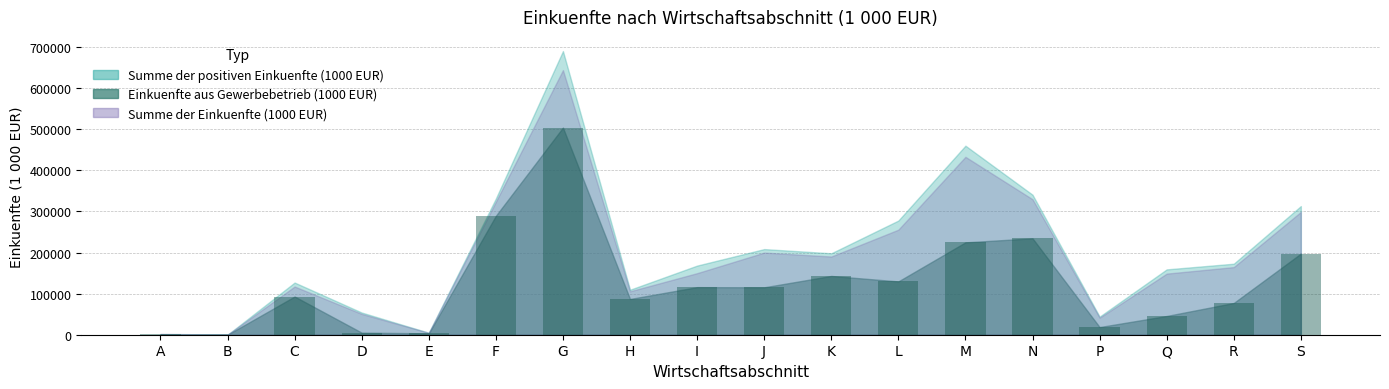

Count the number of categories in the chart.

18